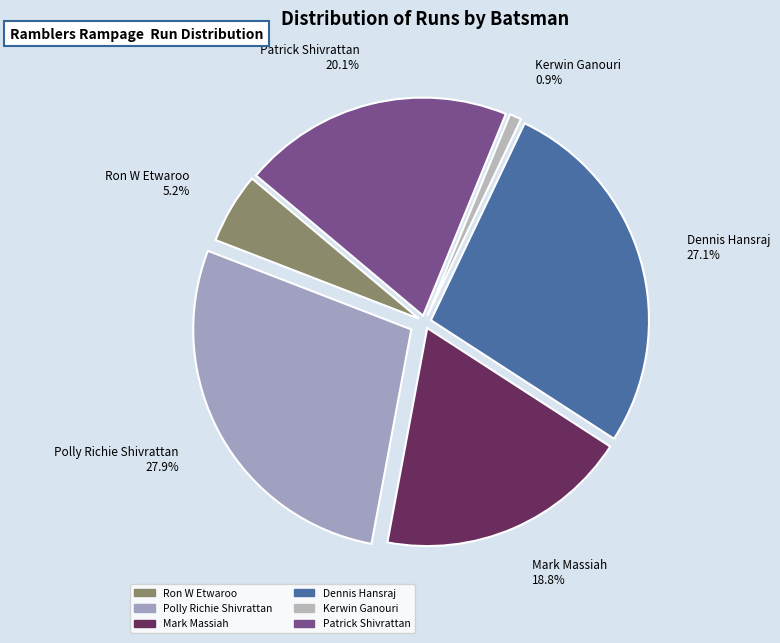

Between Mark Massiah 18.8% and Dennis Hansraj 27.1%, which is larger?

Dennis Hansraj 27.1%